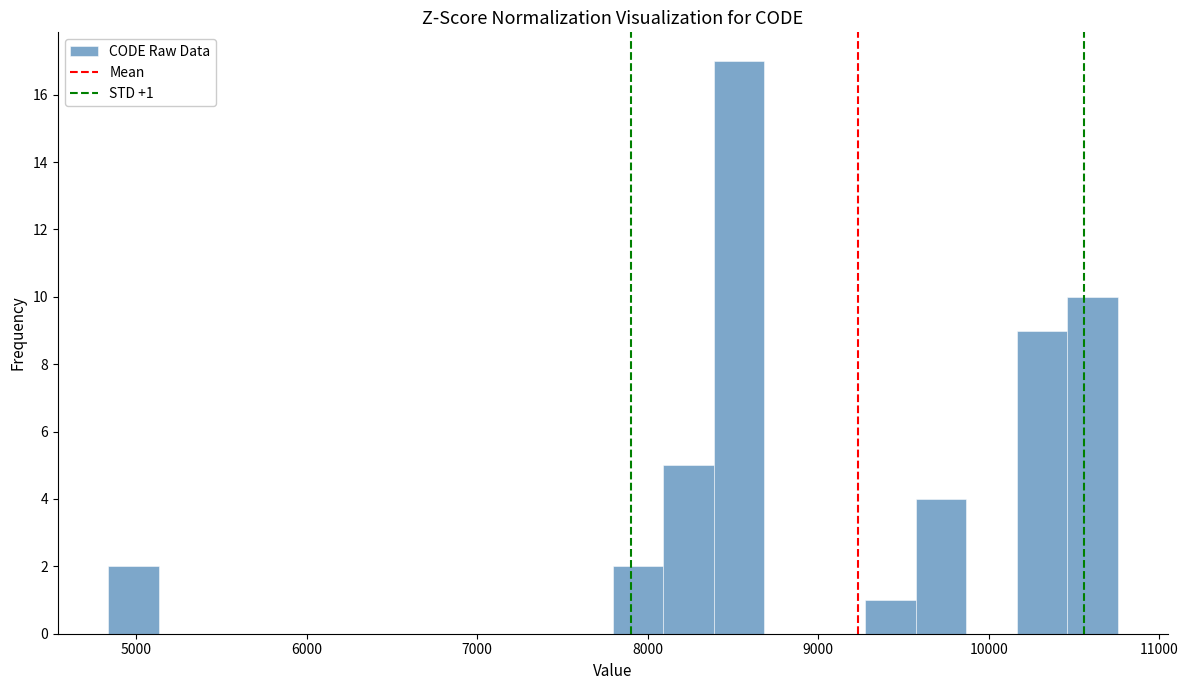

Read against the x-axis, roughly where is the centre of the tallest bar?

8500